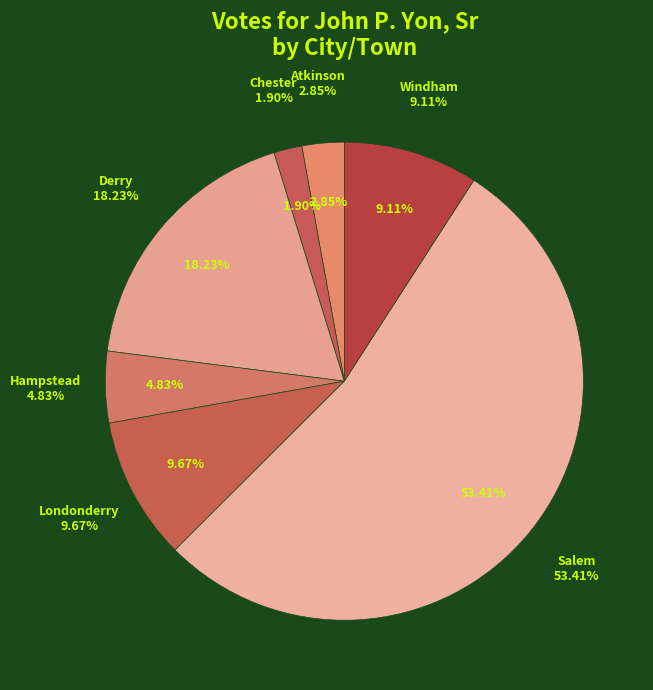

True or false: Derry accounts for 11% of the total.

False